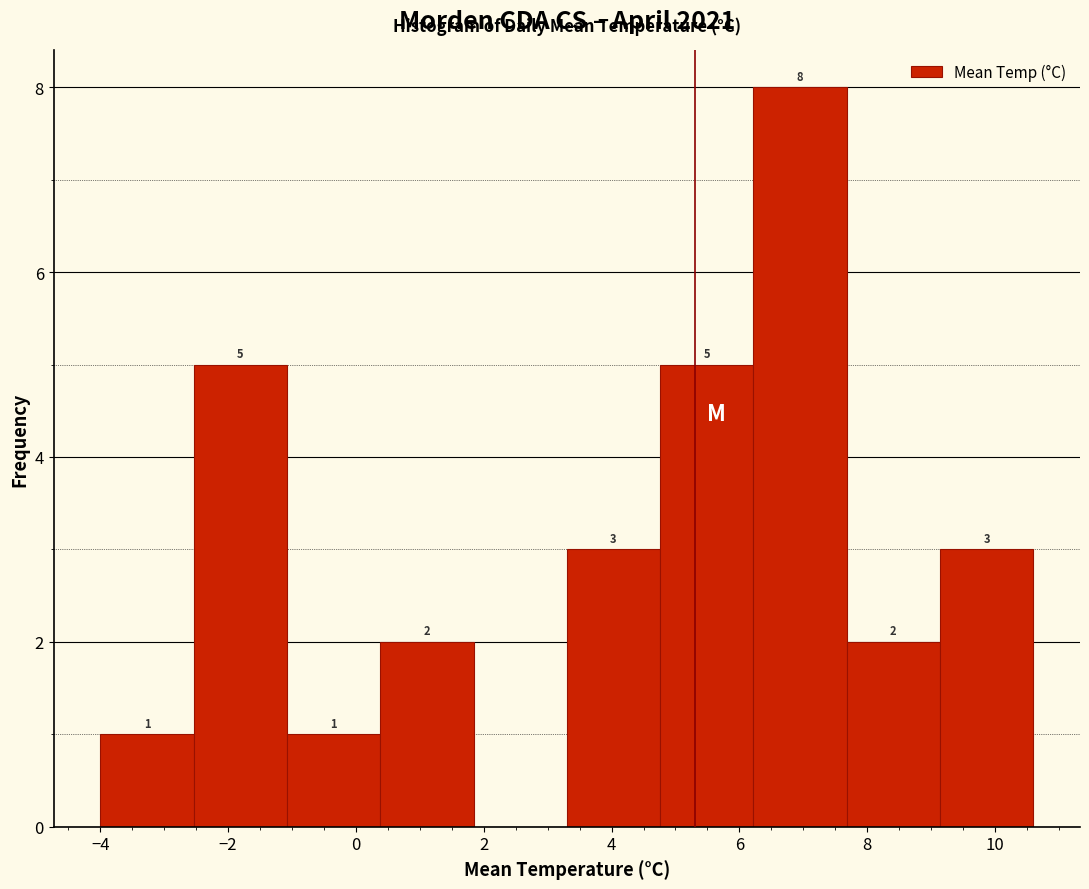

Which range on the x-axis has the tallest bar?

6.22 to 7.68